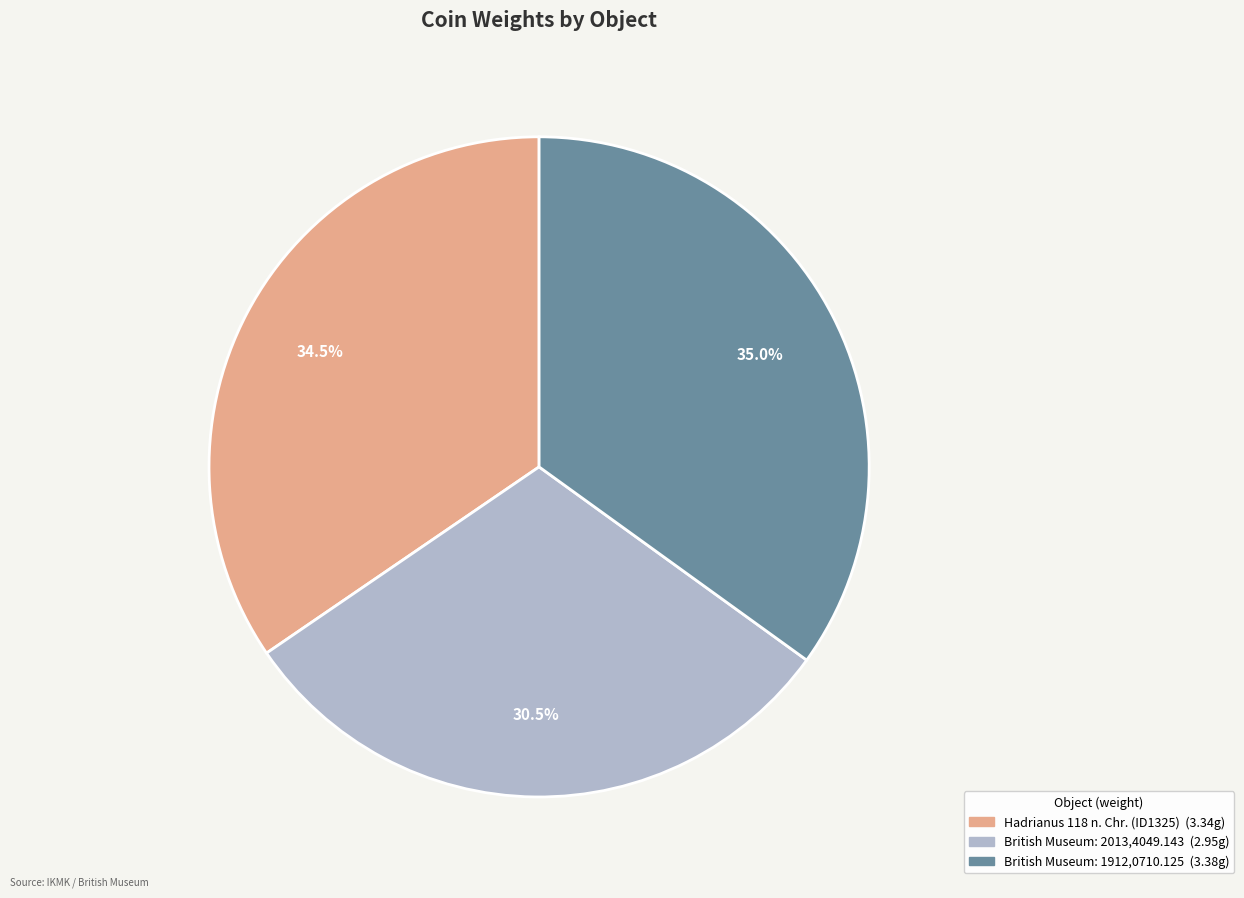

Is there any slice that represents more than half of the pie?

No